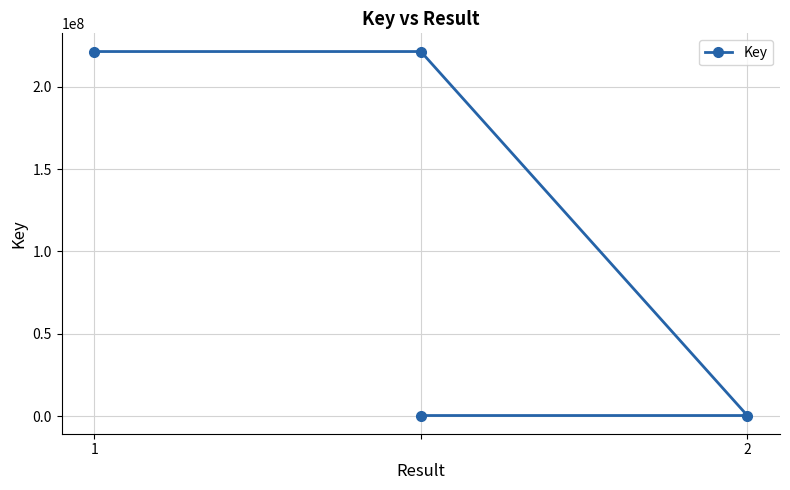

What is the change in value from 2 to 3?

-221148485